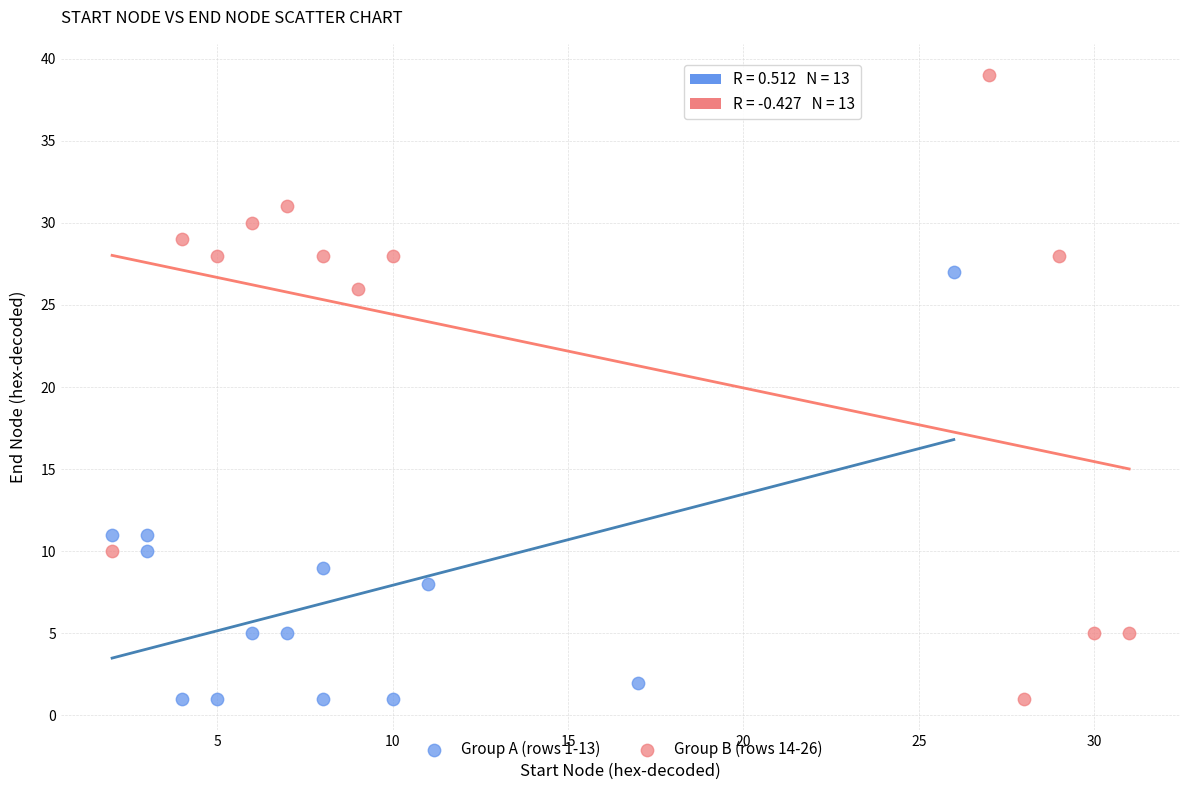

Which series contains the highest Y value?

Group B (rows 14-26)